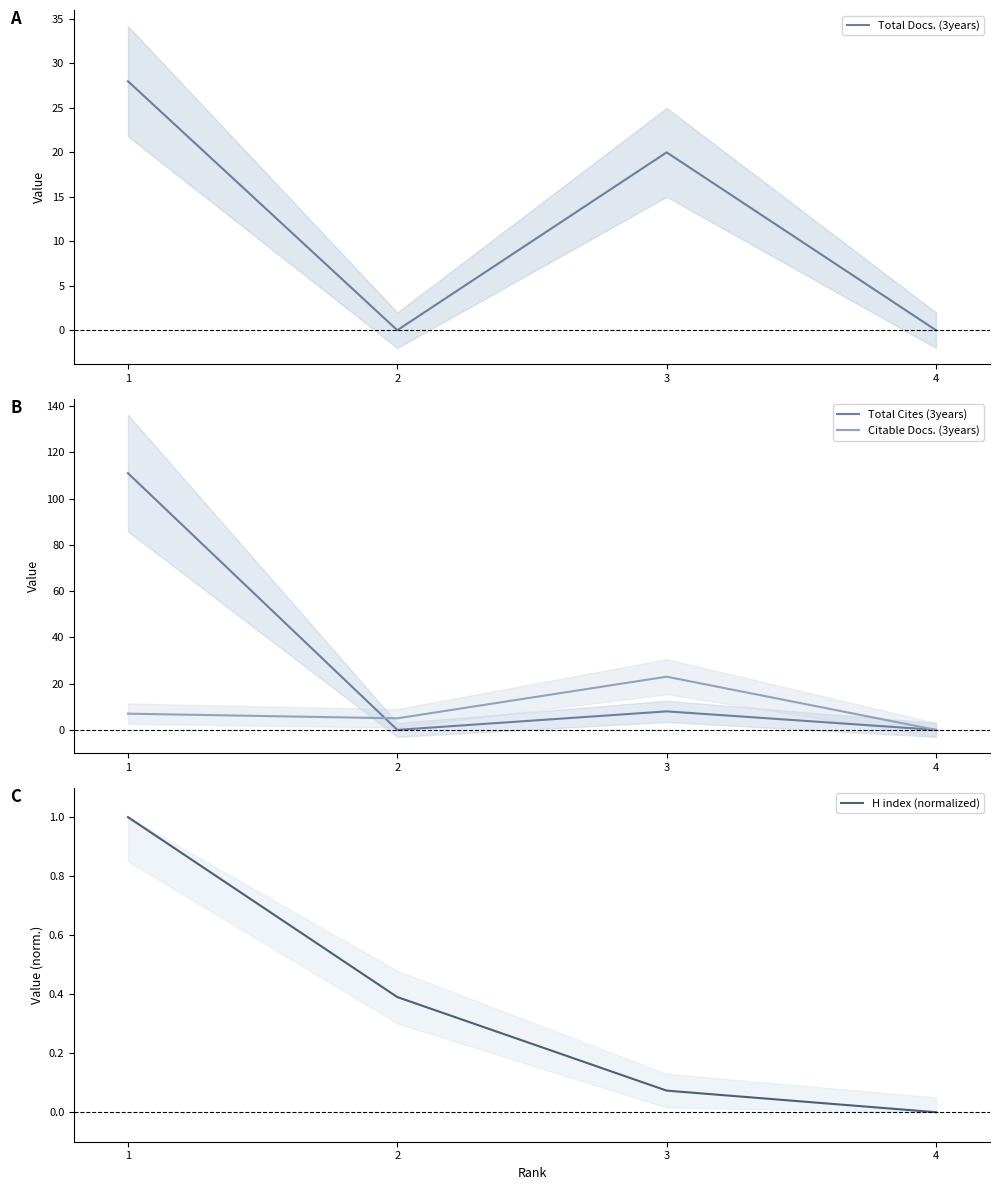

How many lines are shown in the chart?

4